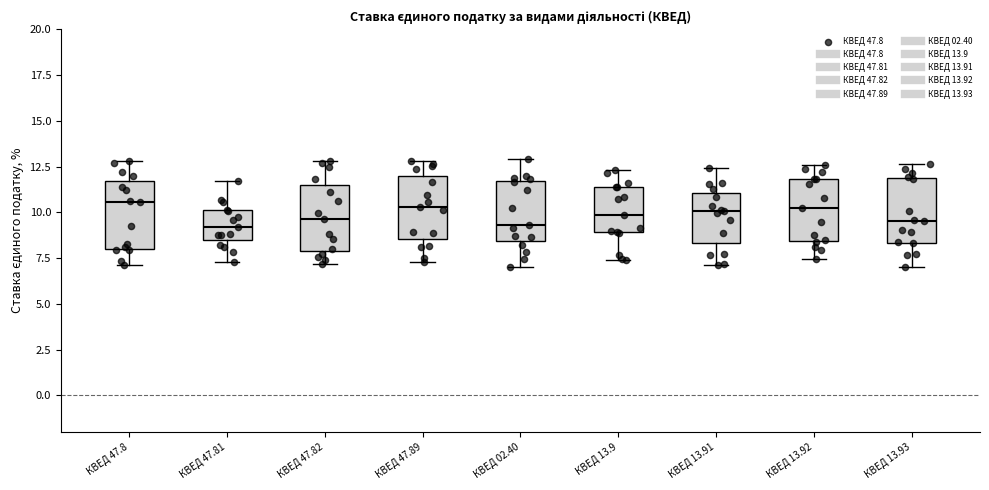

Reading left to right, transcribe this box plot: for each box, give where its median line is, the range the box spans, and where its two whiskers end, as read against the y-axis. The values are not printed on the chart, so give them approximately, as read against the axis.

КВЕД 47.8: median 10.5, box 8.0 to 11.5, whiskers 7.0 to 13.0
КВЕД 47.81: median 9.0, box 8.5 to 10.0, whiskers 7.5 to 11.5
КВЕД 47.82: median 9.5, box 8.0 to 11.5, whiskers 7.0 to 13.0
КВЕД 47.89: median 10.5, box 8.5 to 12.0, whiskers 7.5 to 13.0
КВЕД 02.40: median 9.5, box 8.5 to 11.5, whiskers 7.0 to 13.0
КВЕД 13.9: median 10.0, box 9.0 to 11.5, whiskers 7.5 to 12.5
КВЕД 13.91: median 10.0, box 8.5 to 11.0, whiskers 7.0 to 12.5
КВЕД 13.92: median 10.0, box 8.5 to 12.0, whiskers 7.5 to 12.5
КВЕД 13.93: median 9.5, box 8.5 to 12.0, whiskers 7.0 to 12.5